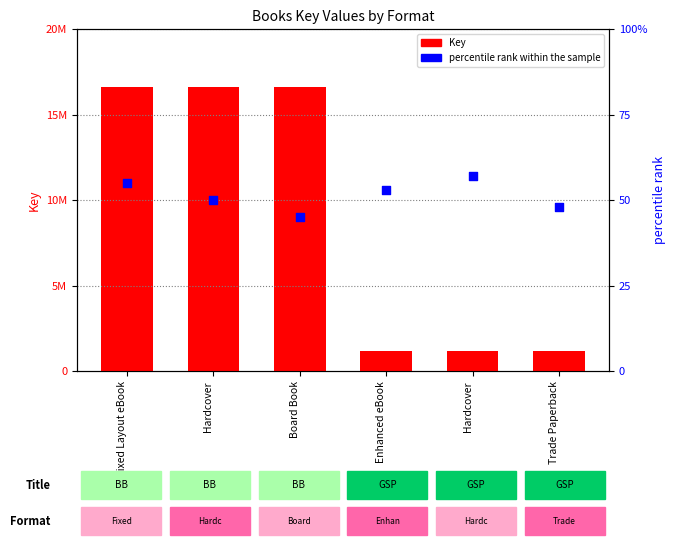

At which category is the sum across all series the highest?

Fixed Layout eBook